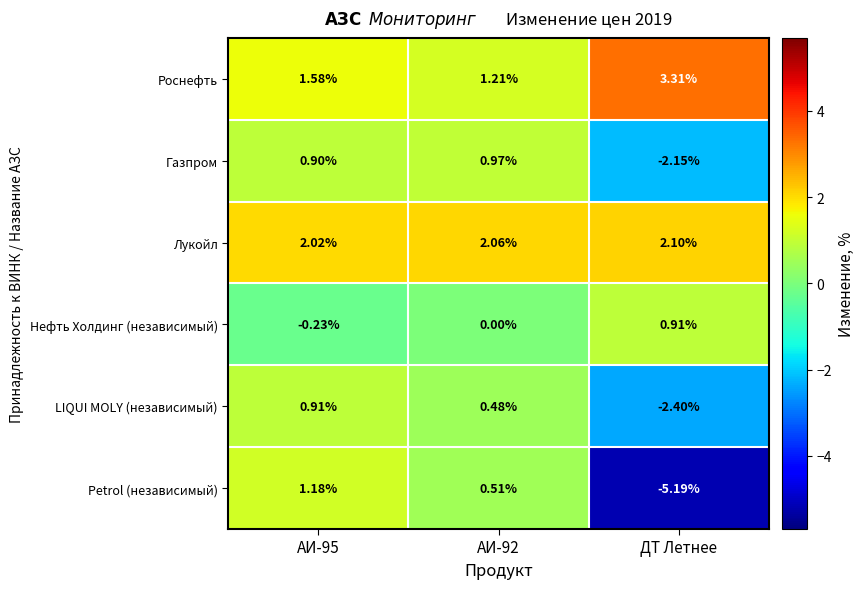

Rank the series at ДТ Летнее from lowest to highest value.

Petrol (независимый), LIQUI MOLY (независимый), Газпром, Нефть Холдинг (независимый), Лукойл, Роснефть